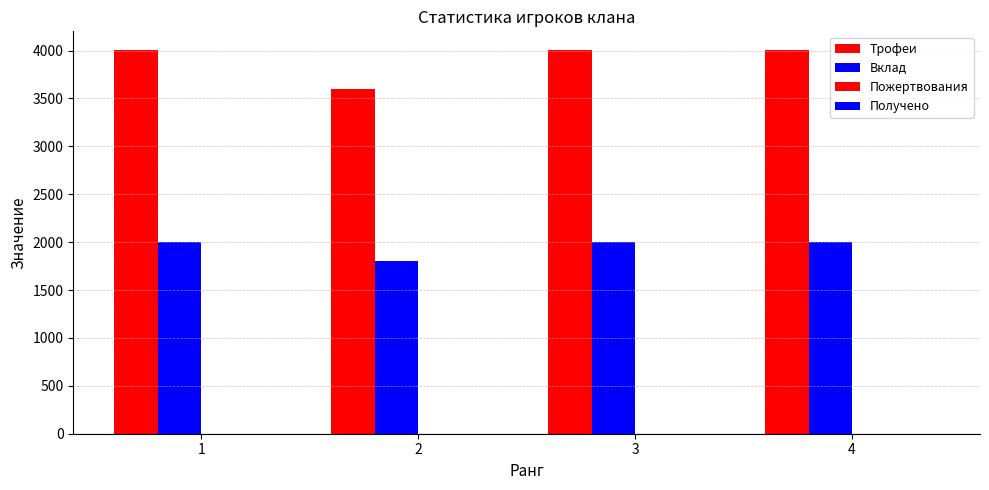

What value does the Вклад series have at 1?

2000